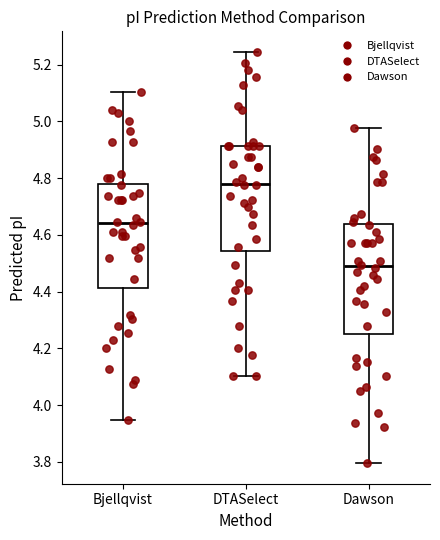

Where is the lower edge of the box for Bjellqvist on the y-axis? The values are not printed on the chart, so give them approximately, as read against the axis.

4.42